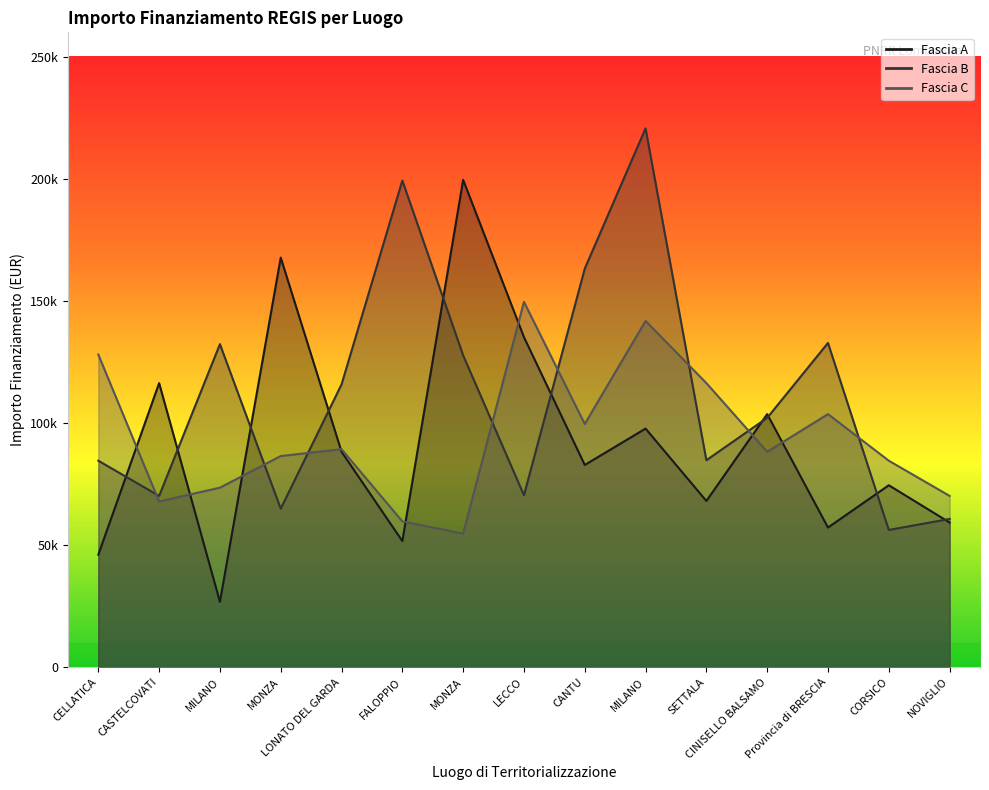

Where is the first local maximum for Fascia B?

MILANO